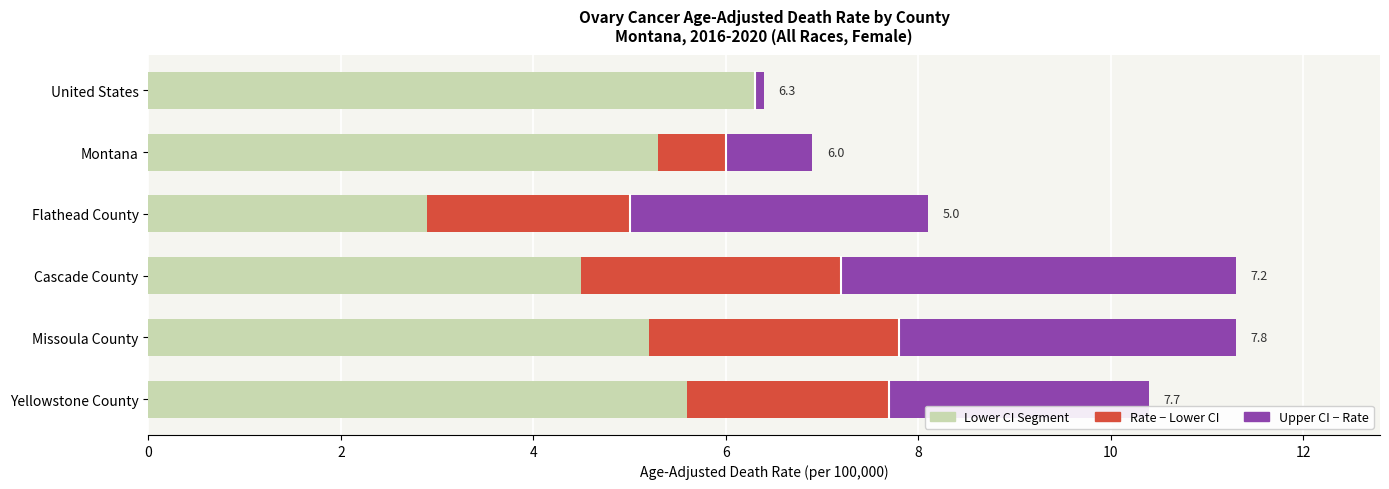

The value of Lower CI Segment at Cascade County is 6.5. True or false?

False